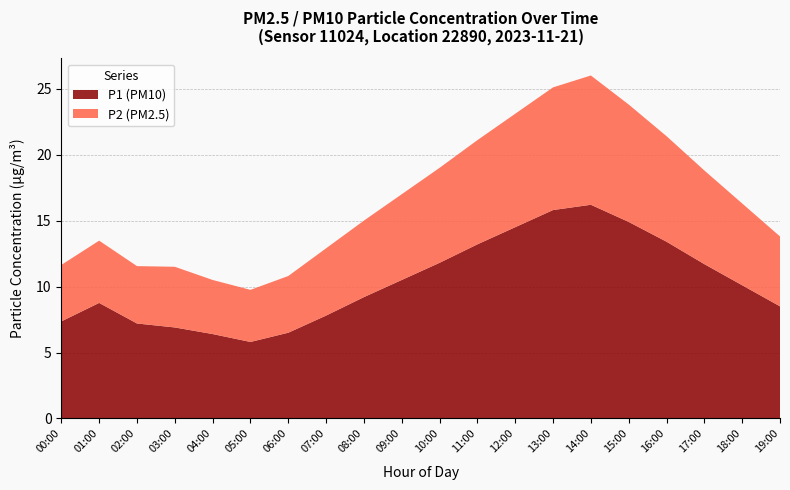

What is the total value across all series at 14:00?

26.0